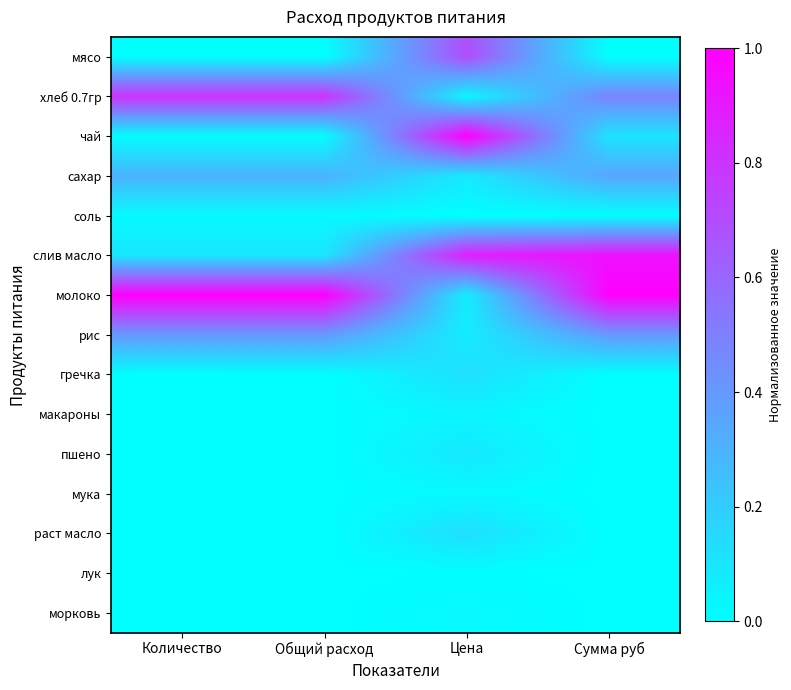

How many data points does each series have?

4